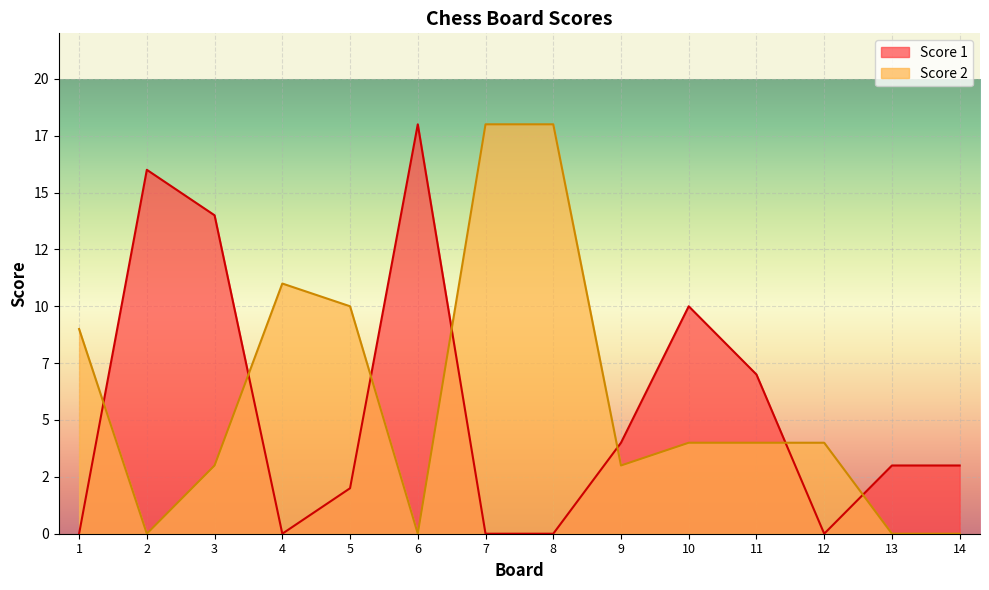

Which series has the widest spread of values?

Score 1